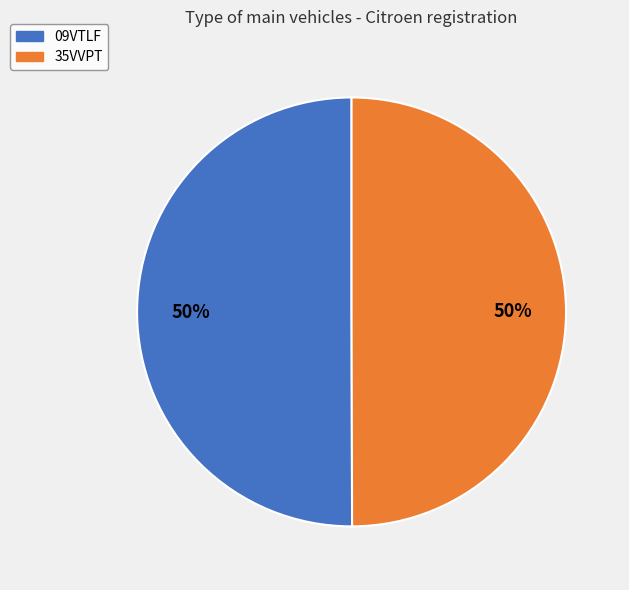

Count the number of slices in the pie.

2